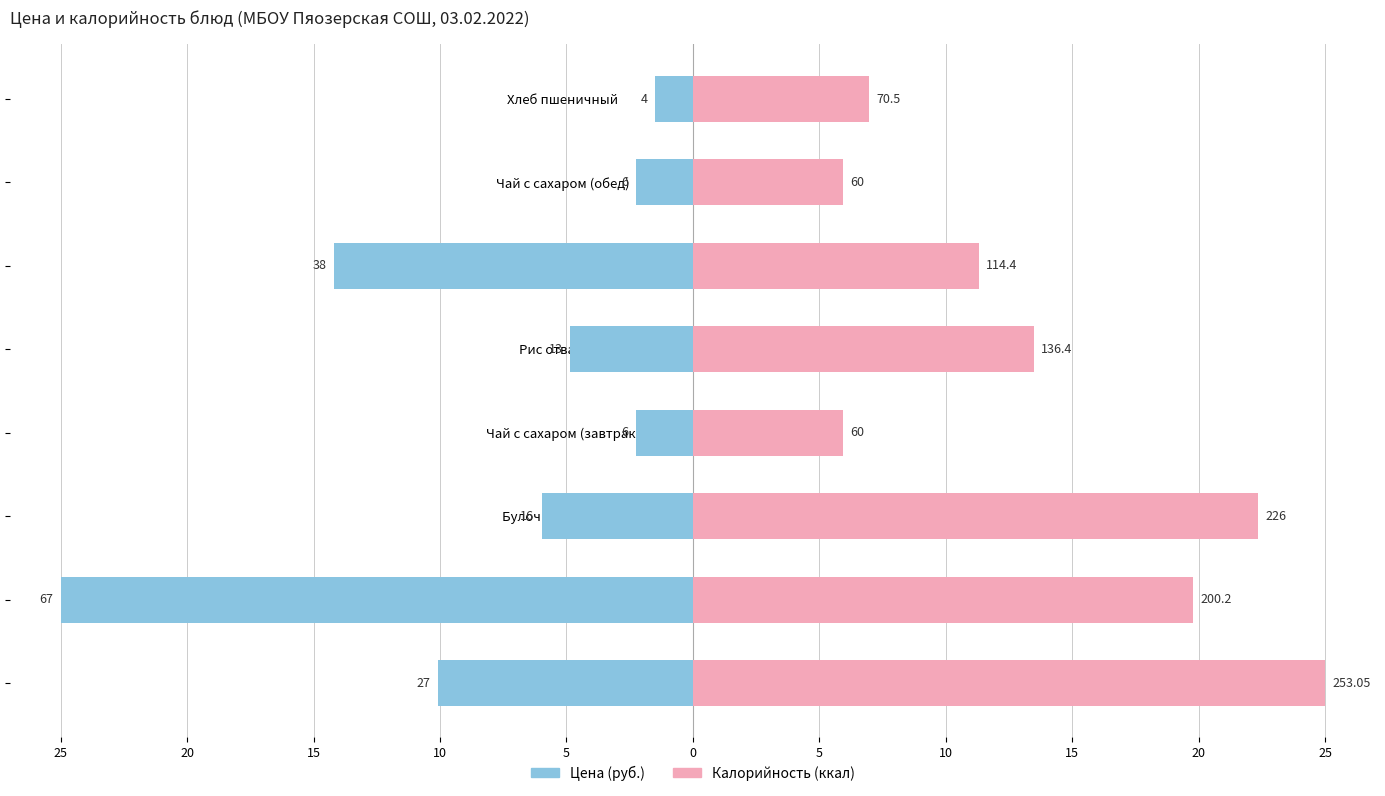

How many groups of bars are there?

8